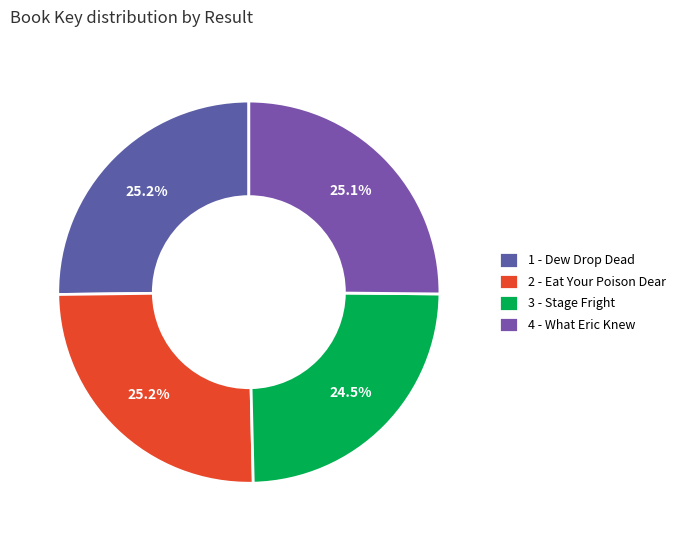

What percentage is the 1 - Dew Drop Dead slice, to the nearest percent?

25%